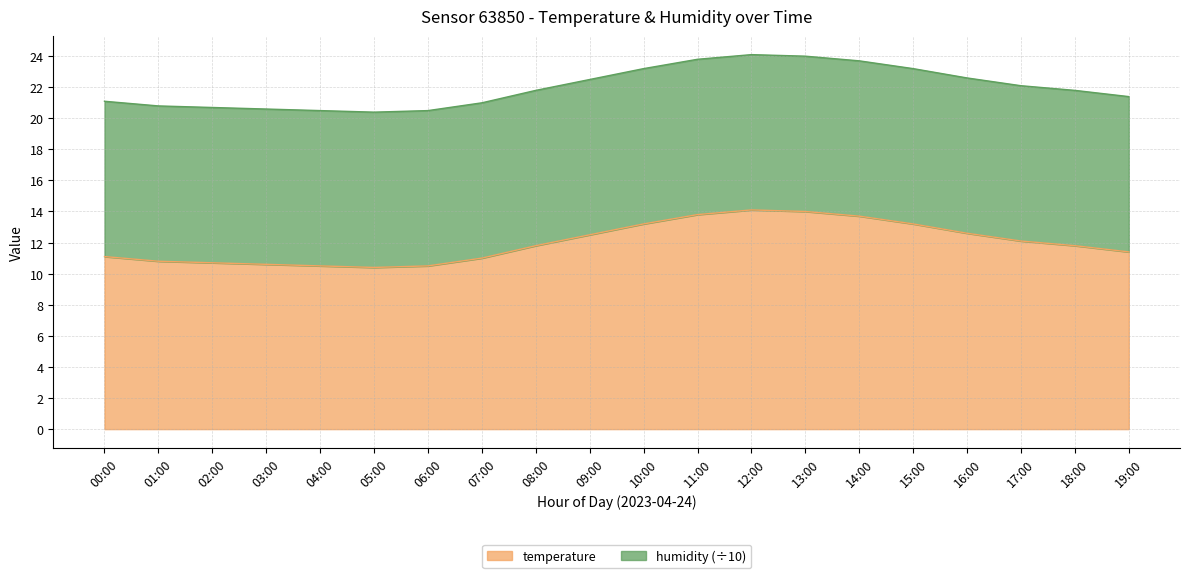

Read the value at 05:00.

10.4